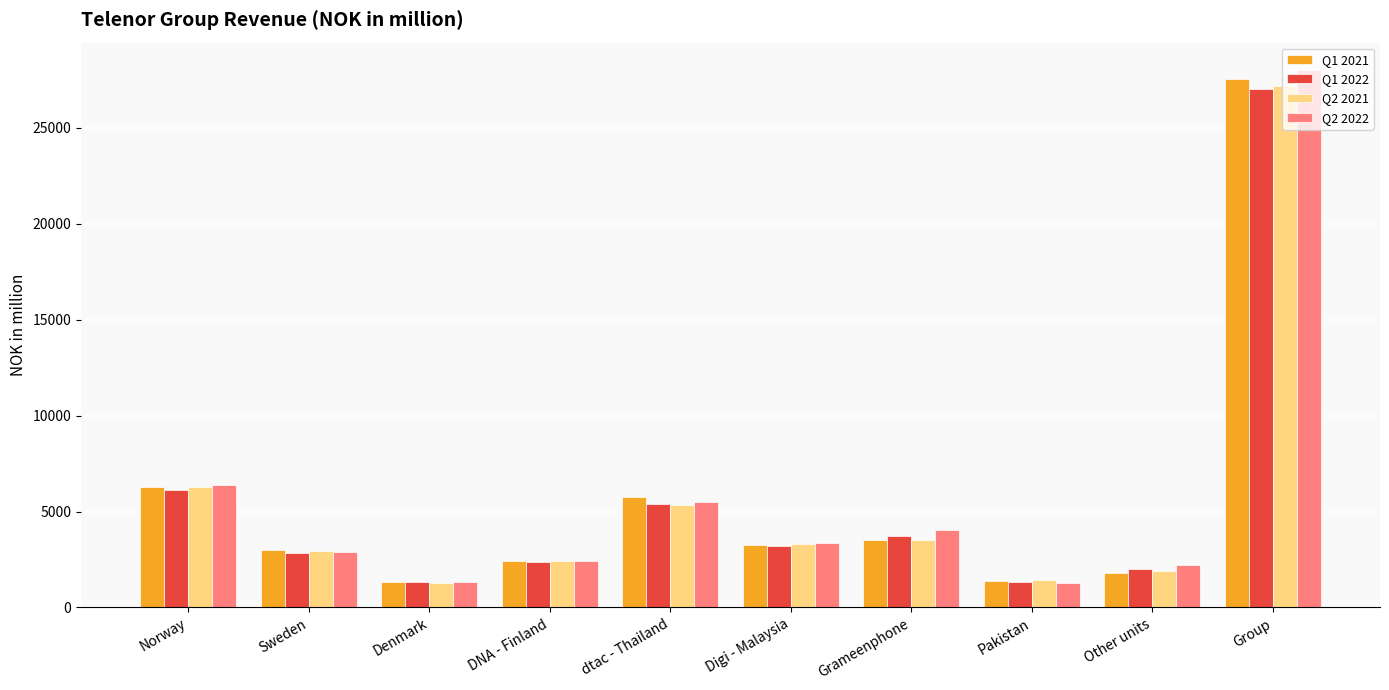

What value does the Q2 2021 series have at Digi - Malaysia?

3284.0